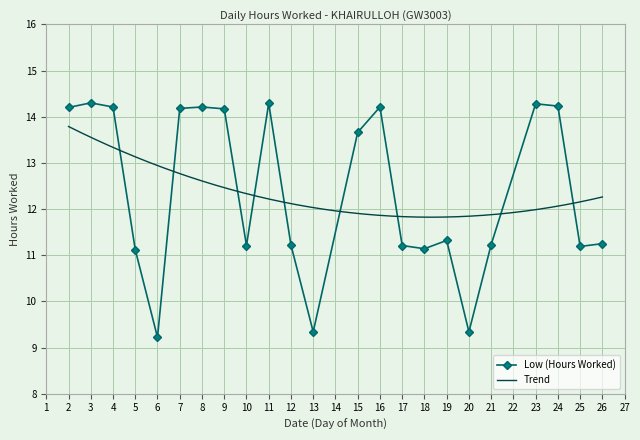

Which category has the lowest value across all series?

6